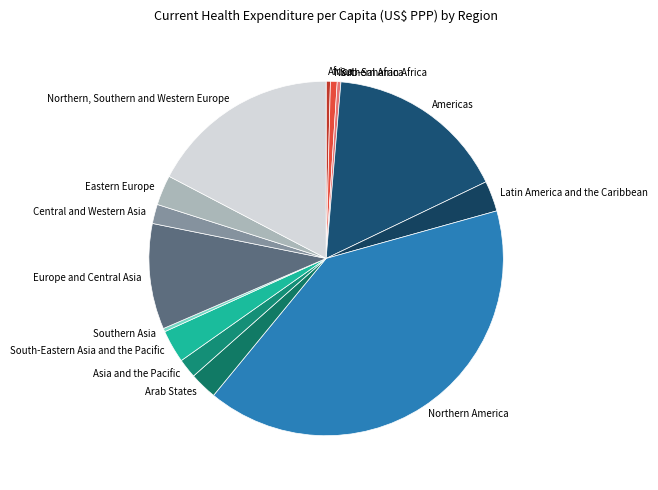

Between Sub-Saharan Africa and Arab States, which is larger?

Arab States